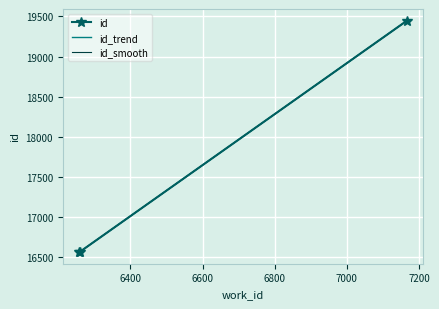

What is the value of the id_smooth point at the 1st from the left?

16561